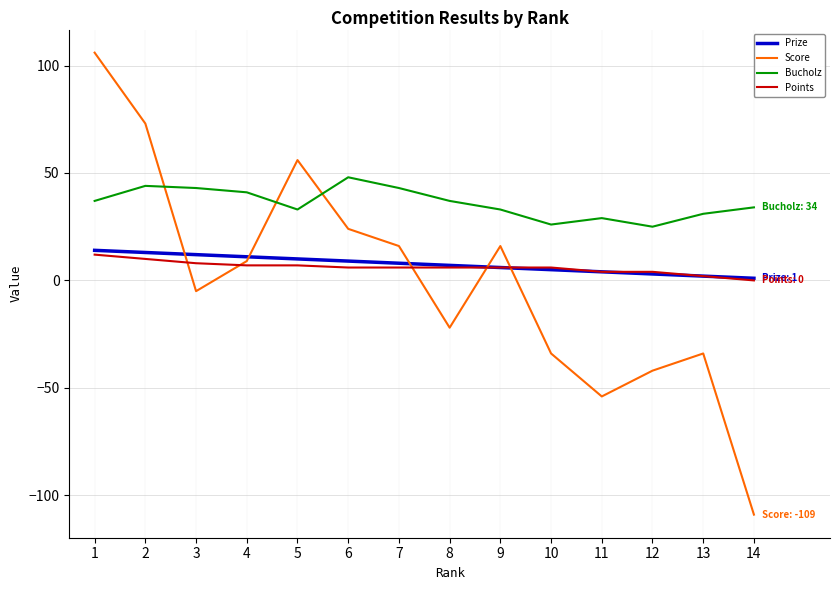

Where is Score nearest to the value -1?

3